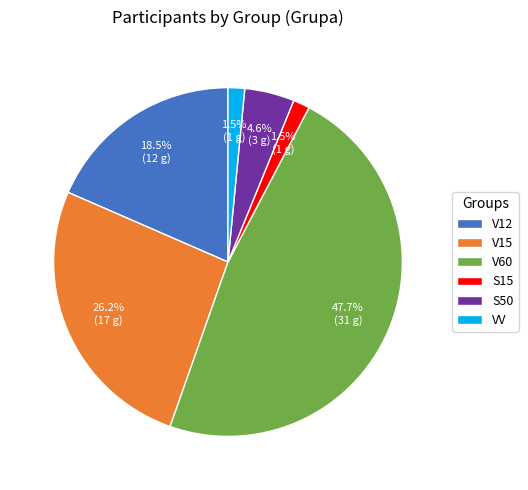

What is the largest slice in the pie chart?

V60